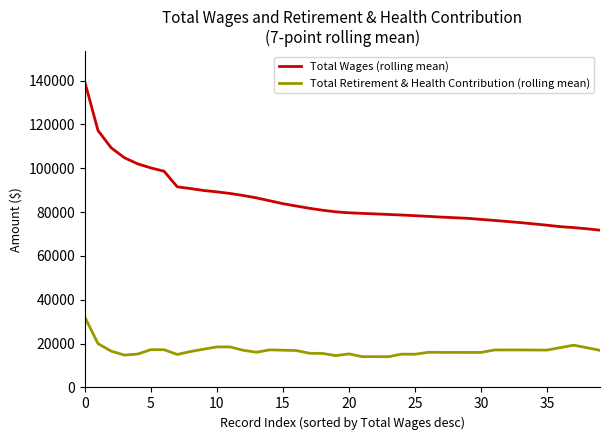

What are all the series names shown in the legend?

Total Wages (rolling mean), Total Retirement & Health Contribution (rolling mean)